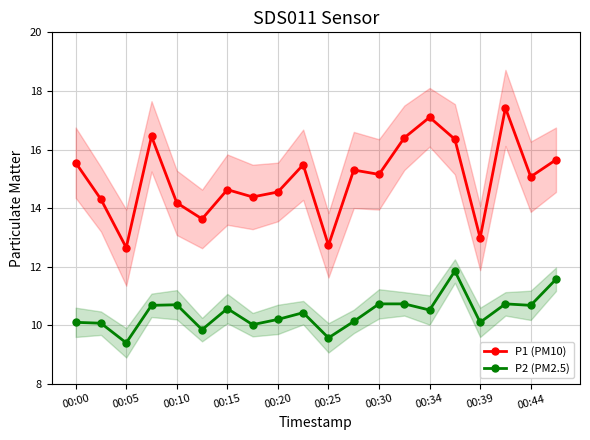

How many interior local valleys does the P1 (PM10) series have?

7